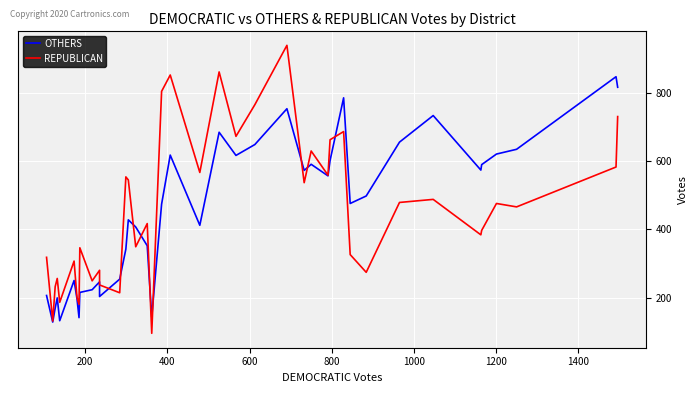

List the series in order of their overall mean, lowest first.

OTHERS, REPUBLICAN